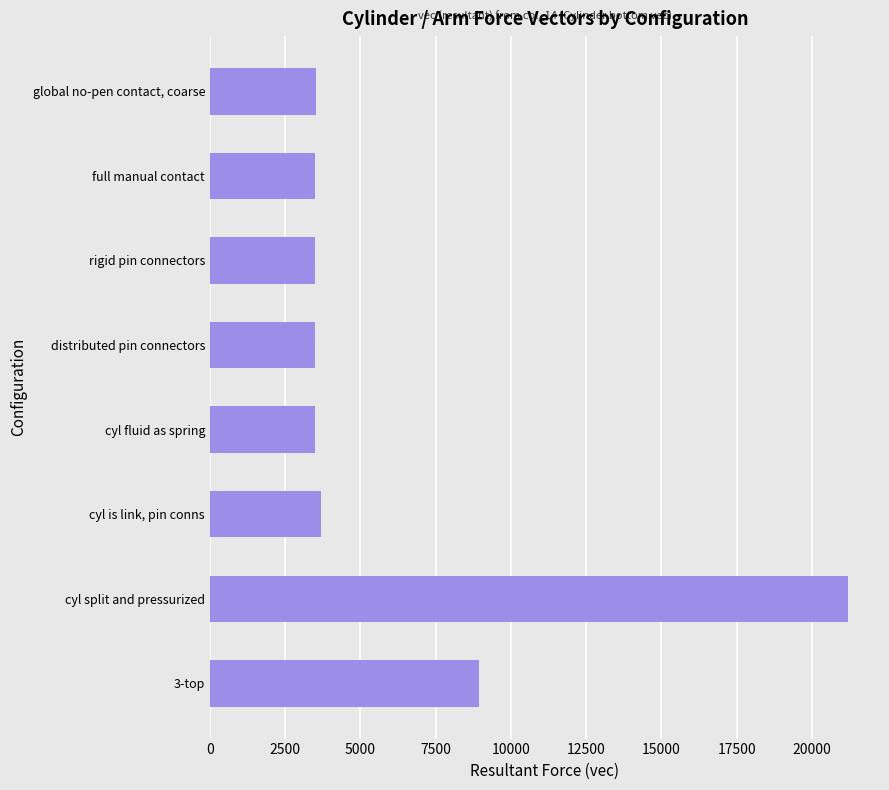

What is the label of the 4th bar from the bottom?

cyl fluid as spring